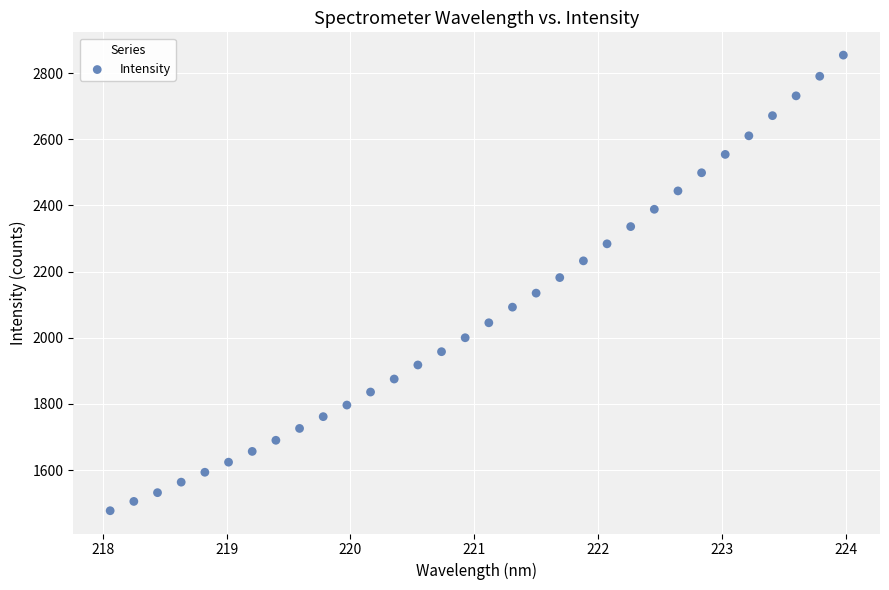

What is the range of X values (max minus min)?

5.9